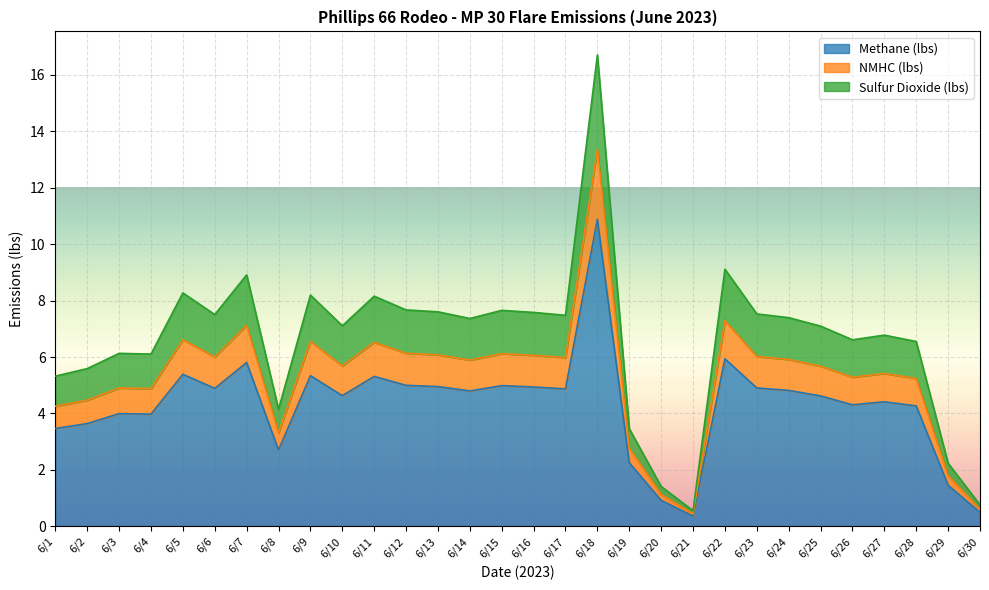

The value of Methane (lbs) at 6/14 is 2.3. True or false?

False